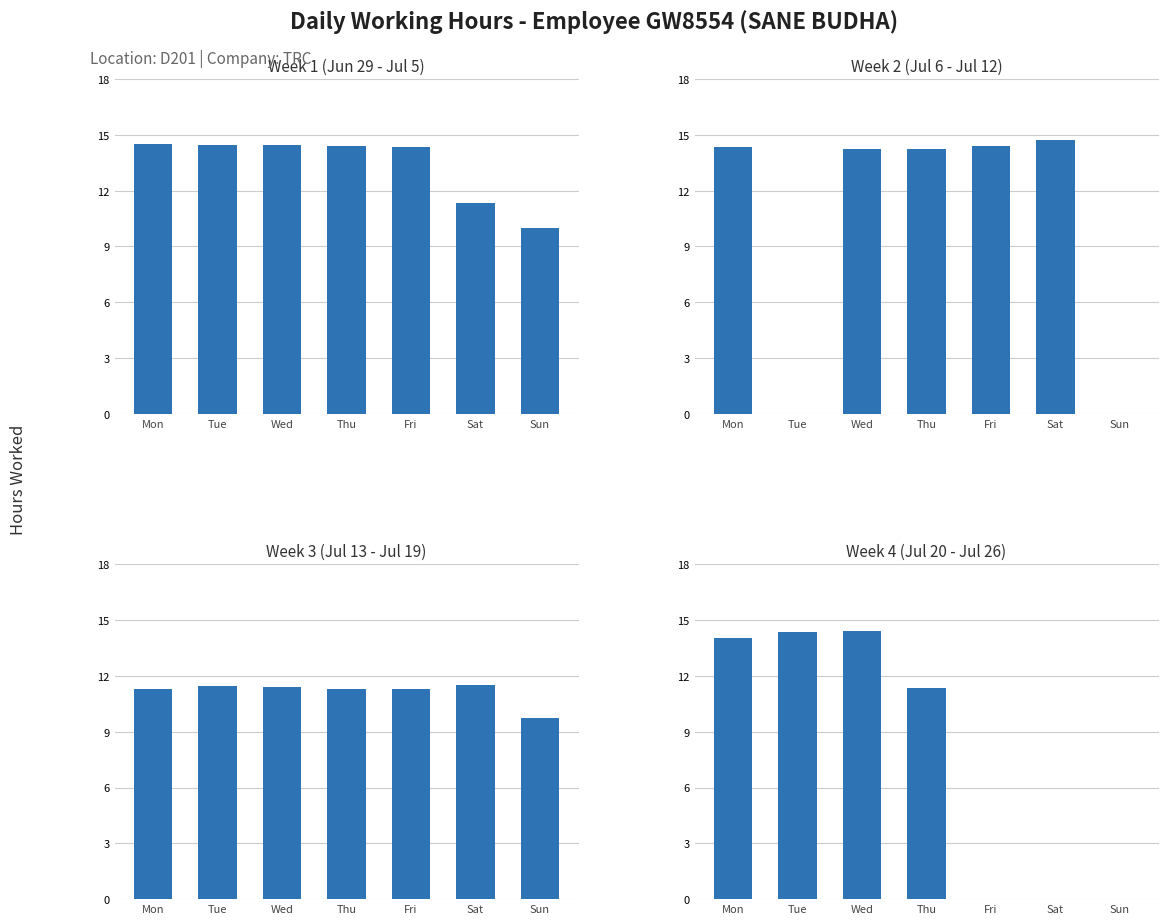

What is the difference between the maximum and minimum values in the Week 2 (Jul 6 - Jul 12) series?

14.7